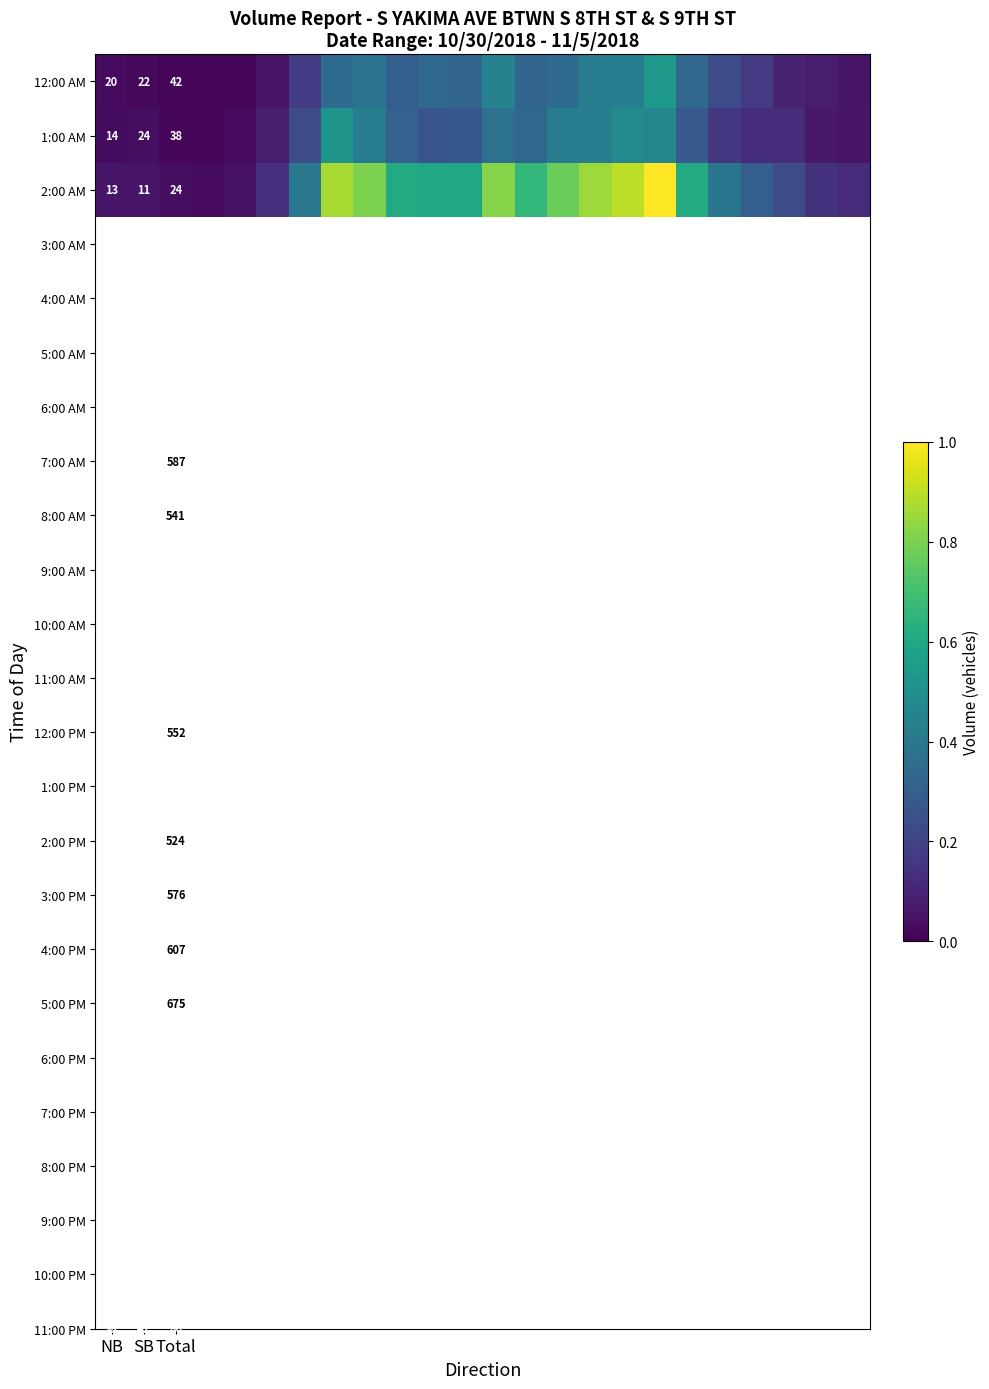

What is the spread (max minus min) of values at Total?

18